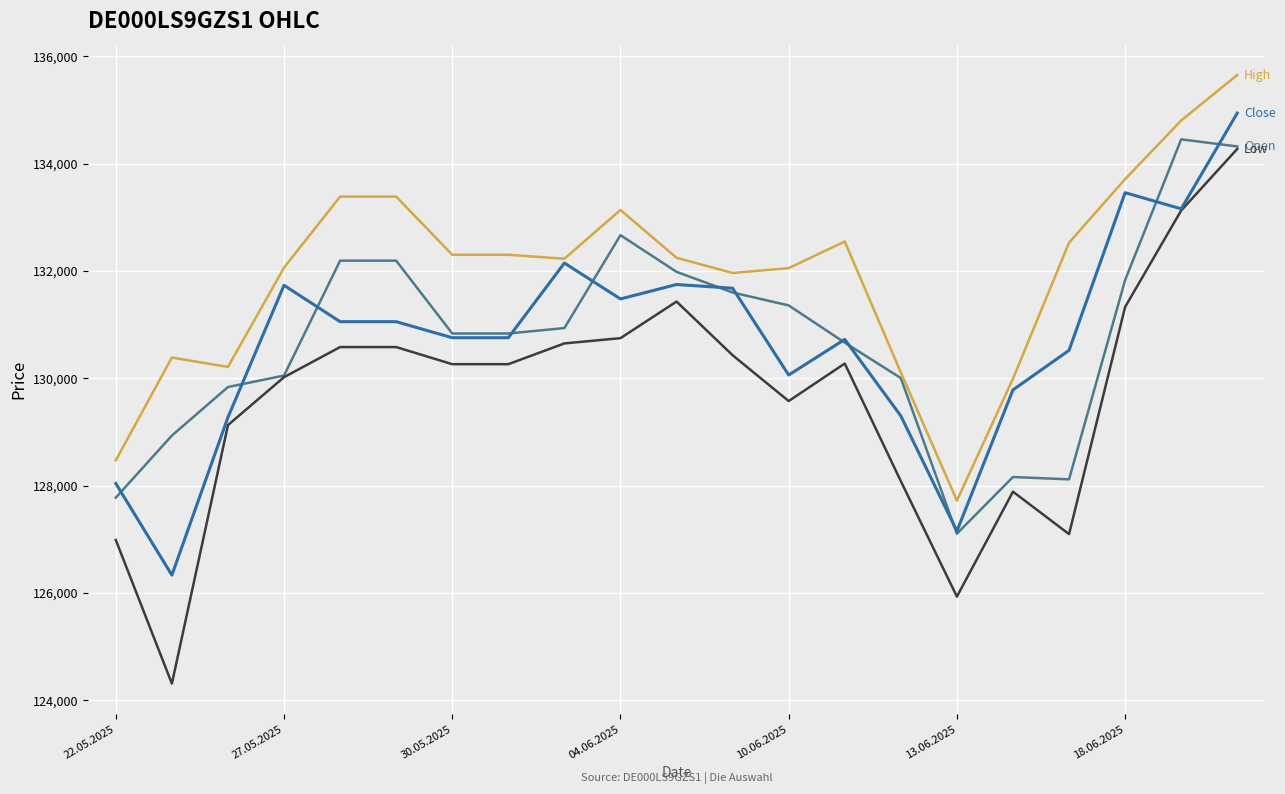

What is the maximum value shown in the chart?

135651